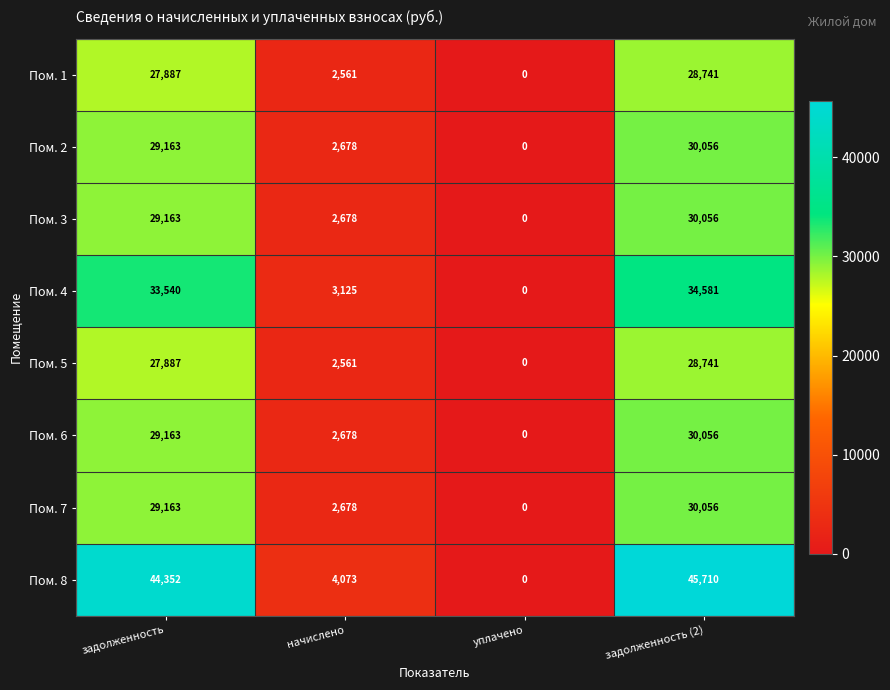

Is it true that Пом. 8 equals 4073 at начислено?

True